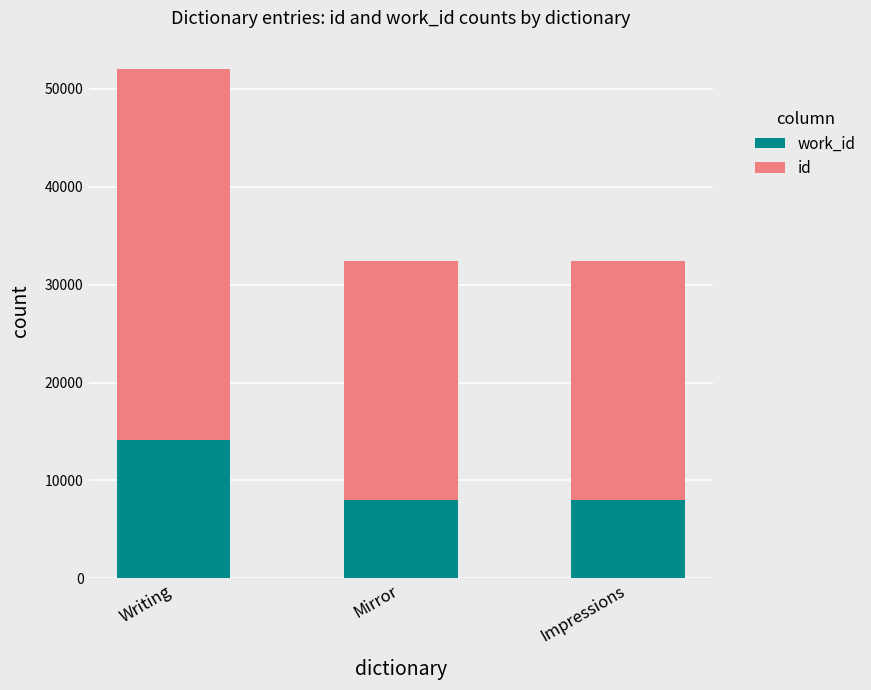

At which category is the sum across all series the highest?

Writing